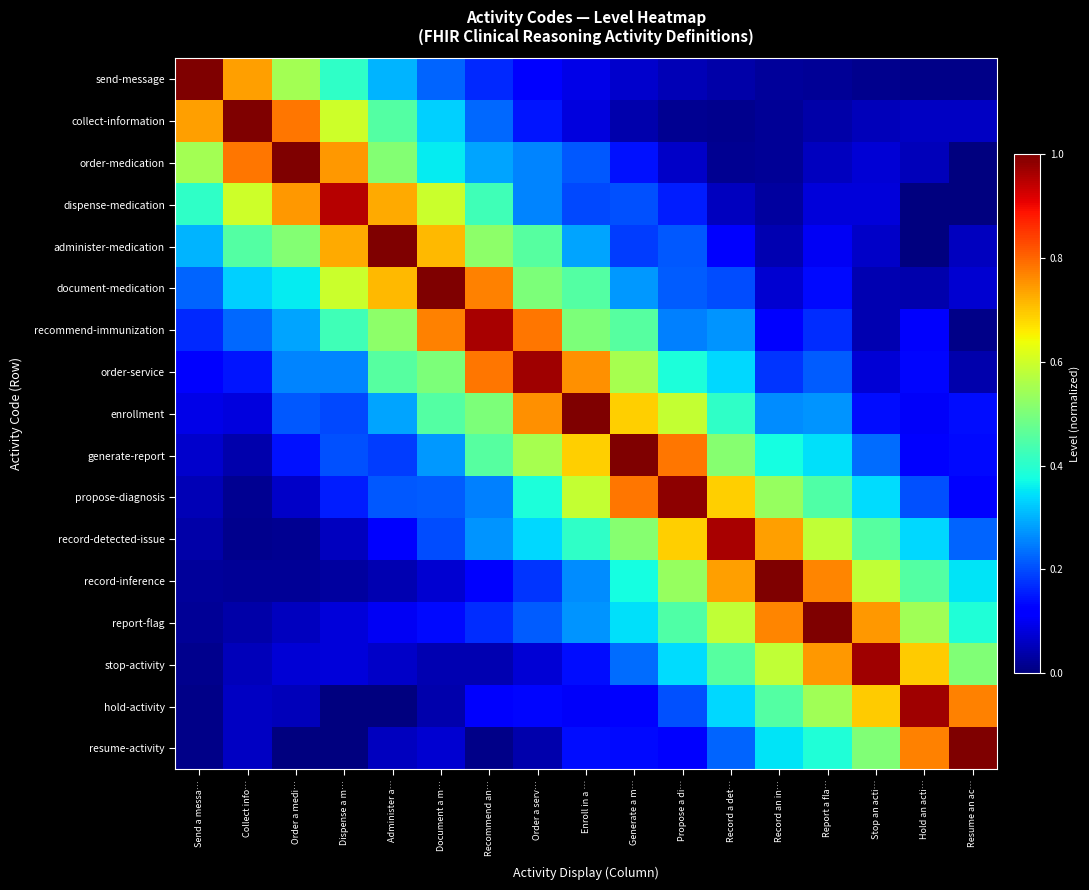

Reading left to right, extract all data points from this chart.

send-message: Send a messa…=1.0	Collect info…=0.7	Order a medi…=0.5	Dispense a m…=0.4	Administer a…=0.3	Document a m…=0.2	Recommend an…=0.2	Order a serv…=0.1	Enroll in a …=0.1	Generate a m…=0.1	Propose a di…=0.0	Record a det…=0.0	Record an in…=0.0	Report a fla…=0.0	Stop an acti…=0.0	Hold an acti…=0.0	Resume an ac…=0.0
collect-information: Send a messa…=0.7	Collect info…=1.0	Order a medi…=0.8	Dispense a m…=0.6	Administer a…=0.5	Document a m…=0.3	Recommend an…=0.2	Order a serv…=0.1	Enroll in a …=0.1	Generate a m…=0.0	Propose a di…=0.0	Record a det…=0.0	Record an in…=0.0	Report a fla…=0.0	Stop an acti…=0.1	Hold an acti…=0.1	Resume an ac…=0.1
order-medication: Send a messa…=0.5	Collect info…=0.8	Order a medi…=1.0	Dispense a m…=0.7	Administer a…=0.5	Document a m…=0.4	Recommend an…=0.3	Order a serv…=0.3	Enroll in a …=0.2	Generate a m…=0.1	Propose a di…=0.1	Record a det…=0.0	Record an in…=0.0	Report a fla…=0.1	Stop an acti…=0.1	Hold an acti…=0.1	Resume an ac…=0.0
dispense-medication: Send a messa…=0.4	Collect info…=0.6	Order a medi…=0.7	Dispense a m…=1.0	Administer a…=0.7	Document a m…=0.6	Recommend an…=0.4	Order a serv…=0.3	Enroll in a …=0.2	Generate a m…=0.2	Propose a di…=0.2	Record a det…=0.1	Record an in…=0.0	Report a fla…=0.1	Stop an acti…=0.1	Hold an acti…=0.0	Resume an ac…=0.0
administer-medication: Send a messa…=0.3	Collect info…=0.5	Order a medi…=0.5	Dispense a m…=0.7	Administer a…=1.0	Document a m…=0.7	Recommend an…=0.5	Order a serv…=0.5	Enroll in a …=0.3	Generate a m…=0.2	Propose a di…=0.2	Record a det…=0.1	Record an in…=0.0	Report a fla…=0.1	Stop an acti…=0.1	Hold an acti…=0.0	Resume an ac…=0.1
document-medication: Send a messa…=0.2	Collect info…=0.3	Order a medi…=0.4	Dispense a m…=0.6	Administer a…=0.7	Document a m…=1.0	Recommend an…=0.8	Order a serv…=0.5	Enroll in a …=0.5	Generate a m…=0.3	Propose a di…=0.2	Record a det…=0.2	Record an in…=0.1	Report a fla…=0.1	Stop an acti…=0.0	Hold an acti…=0.0	Resume an ac…=0.1
recommend-immunization: Send a messa…=0.2	Collect info…=0.2	Order a medi…=0.3	Dispense a m…=0.4	Administer a…=0.5	Document a m…=0.8	Recommend an…=1.0	Order a serv…=0.8	Enroll in a …=0.5	Generate a m…=0.5	Propose a di…=0.3	Record a det…=0.3	Record an in…=0.1	Report a fla…=0.2	Stop an acti…=0.0	Hold an acti…=0.1	Resume an ac…=0.0
order-service: Send a messa…=0.1	Collect info…=0.1	Order a medi…=0.3	Dispense a m…=0.3	Administer a…=0.5	Document a m…=0.5	Recommend an…=0.8	Order a serv…=1.0	Enroll in a …=0.8	Generate a m…=0.6	Propose a di…=0.4	Record a det…=0.3	Record an in…=0.2	Report a fla…=0.2	Stop an acti…=0.1	Hold an acti…=0.1	Resume an ac…=0.0
enrollment: Send a messa…=0.1	Collect info…=0.1	Order a medi…=0.2	Dispense a m…=0.2	Administer a…=0.3	Document a m…=0.5	Recommend an…=0.5	Order a serv…=0.8	Enroll in a …=1.0	Generate a m…=0.7	Propose a di…=0.6	Record a det…=0.4	Record an in…=0.3	Report a fla…=0.3	Stop an acti…=0.1	Hold an acti…=0.1	Resume an ac…=0.1
generate-report: Send a messa…=0.1	Collect info…=0.0	Order a medi…=0.1	Dispense a m…=0.2	Administer a…=0.2	Document a m…=0.3	Recommend an…=0.5	Order a serv…=0.6	Enroll in a …=0.7	Generate a m…=1.0	Propose a di…=0.8	Record a det…=0.5	Record an in…=0.4	Report a fla…=0.3	Stop an acti…=0.2	Hold an acti…=0.1	Resume an ac…=0.1
propose-diagnosis: Send a messa…=0.0	Collect info…=0.0	Order a medi…=0.1	Dispense a m…=0.2	Administer a…=0.2	Document a m…=0.2	Recommend an…=0.3	Order a serv…=0.4	Enroll in a …=0.6	Generate a m…=0.8	Propose a di…=1.0	Record a det…=0.7	Record an in…=0.5	Report a fla…=0.4	Stop an acti…=0.3	Hold an acti…=0.2	Resume an ac…=0.1
record-detected-issue: Send a messa…=0.0	Collect info…=0.0	Order a medi…=0.0	Dispense a m…=0.1	Administer a…=0.1	Document a m…=0.2	Recommend an…=0.3	Order a serv…=0.3	Enroll in a …=0.4	Generate a m…=0.5	Propose a di…=0.7	Record a det…=1.0	Record an in…=0.7	Report a fla…=0.6	Stop an acti…=0.5	Hold an acti…=0.3	Resume an ac…=0.2
record-inference: Send a messa…=0.0	Collect info…=0.0	Order a medi…=0.0	Dispense a m…=0.0	Administer a…=0.0	Document a m…=0.1	Recommend an…=0.1	Order a serv…=0.2	Enroll in a …=0.3	Generate a m…=0.4	Propose a di…=0.5	Record a det…=0.7	Record an in…=1.0	Report a fla…=0.8	Stop an acti…=0.6	Hold an acti…=0.5	Resume an ac…=0.4
report-flag: Send a messa…=0.0	Collect info…=0.0	Order a medi…=0.1	Dispense a m…=0.1	Administer a…=0.1	Document a m…=0.1	Recommend an…=0.2	Order a serv…=0.2	Enroll in a …=0.3	Generate a m…=0.3	Propose a di…=0.4	Record a det…=0.6	Record an in…=0.8	Report a fla…=1.0	Stop an acti…=0.7	Hold an acti…=0.5	Resume an ac…=0.4
stop-activity: Send a messa…=0.0	Collect info…=0.1	Order a medi…=0.1	Dispense a m…=0.1	Administer a…=0.1	Document a m…=0.0	Recommend an…=0.0	Order a serv…=0.1	Enroll in a …=0.1	Generate a m…=0.2	Propose a di…=0.3	Record a det…=0.5	Record an in…=0.6	Report a fla…=0.7	Stop an acti…=1.0	Hold an acti…=0.7	Resume an ac…=0.5
hold-activity: Send a messa…=0.0	Collect info…=0.1	Order a medi…=0.1	Dispense a m…=0.0	Administer a…=0.0	Document a m…=0.0	Recommend an…=0.1	Order a serv…=0.1	Enroll in a …=0.1	Generate a m…=0.1	Propose a di…=0.2	Record a det…=0.3	Record an in…=0.5	Report a fla…=0.5	Stop an acti…=0.7	Hold an acti…=1.0	Resume an ac…=0.8
resume-activity: Send a messa…=0.0	Collect info…=0.1	Order a medi…=0.0	Dispense a m…=0.0	Administer a…=0.1	Document a m…=0.1	Recommend an…=0.0	Order a serv…=0.0	Enroll in a …=0.1	Generate a m…=0.1	Propose a di…=0.1	Record a det…=0.2	Record an in…=0.4	Report a fla…=0.4	Stop an acti…=0.5	Hold an acti…=0.8	Resume an ac…=1.0